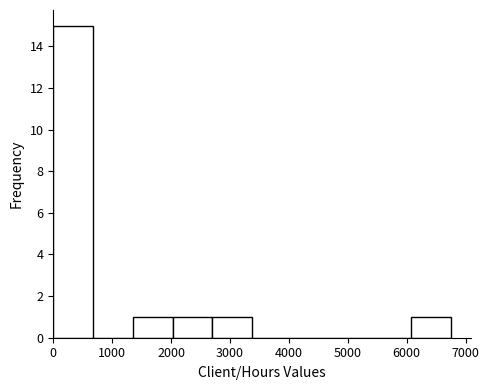

What is the height of the bar covering 2000 to 2700 on the x-axis? Neither the bar edges nor the heights are printed on the chart, so give them approximately, as read against the axes.

1